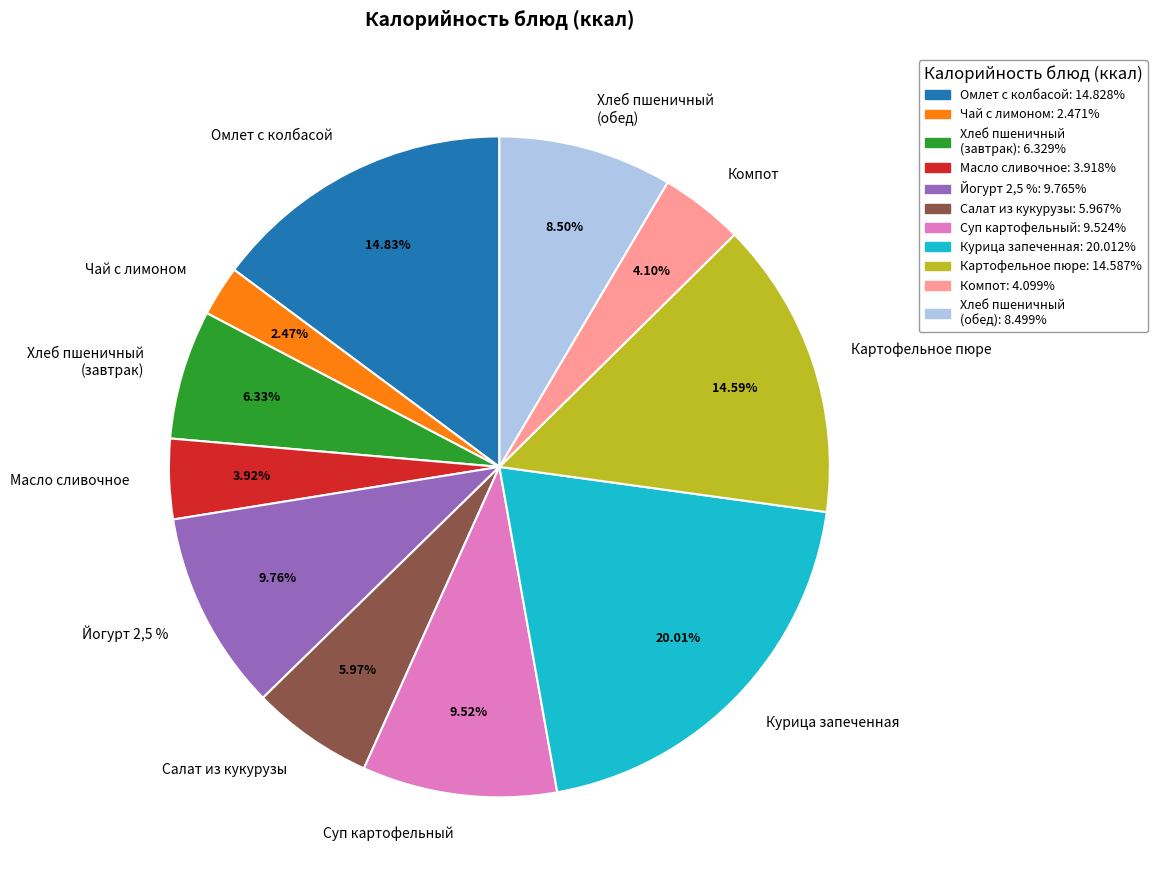

To the nearest percent, what is the average slice percentage?

9%